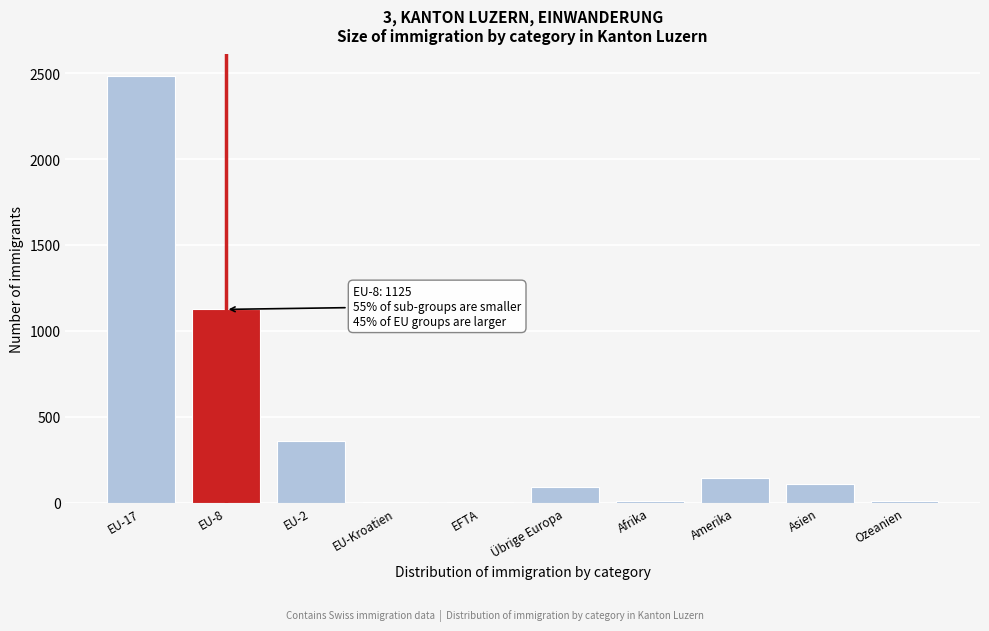

Is it true that the value at Übrige Europa is 93?

True